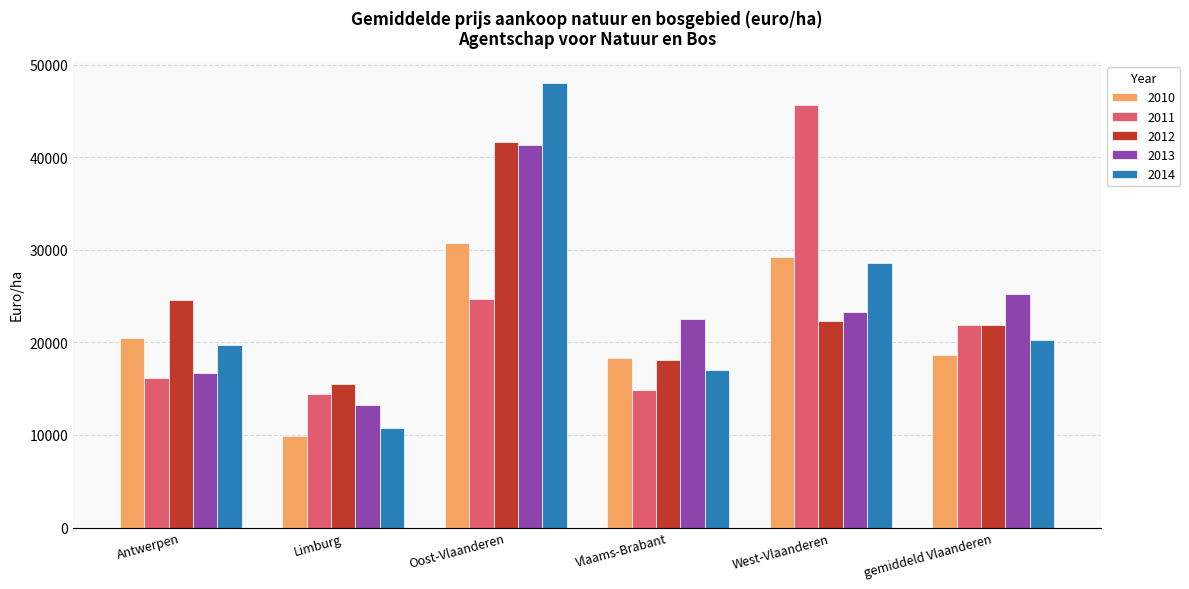

Is the value of 2011 at gemiddeld Vlaanderen greater than the value of 2012 at Limburg?

Yes